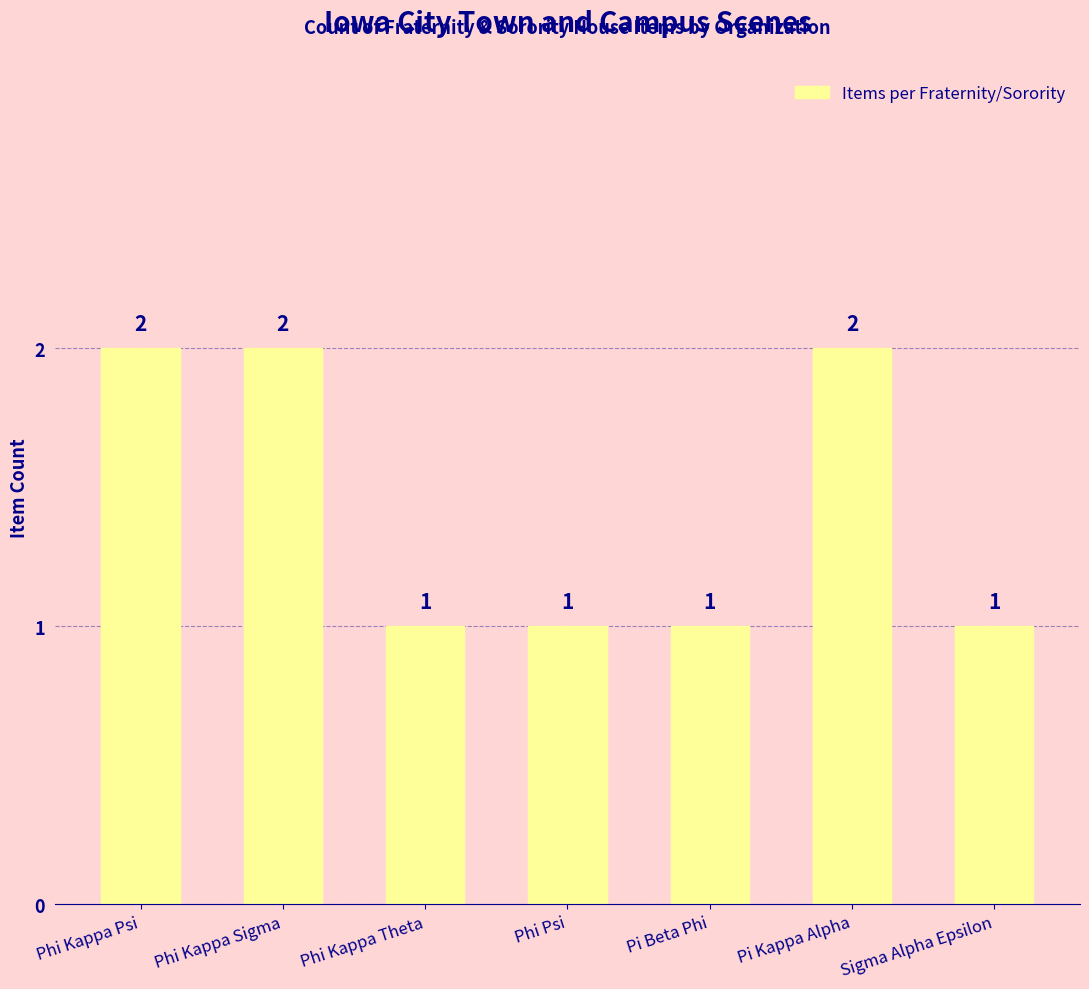

How many data points are above 1?

3